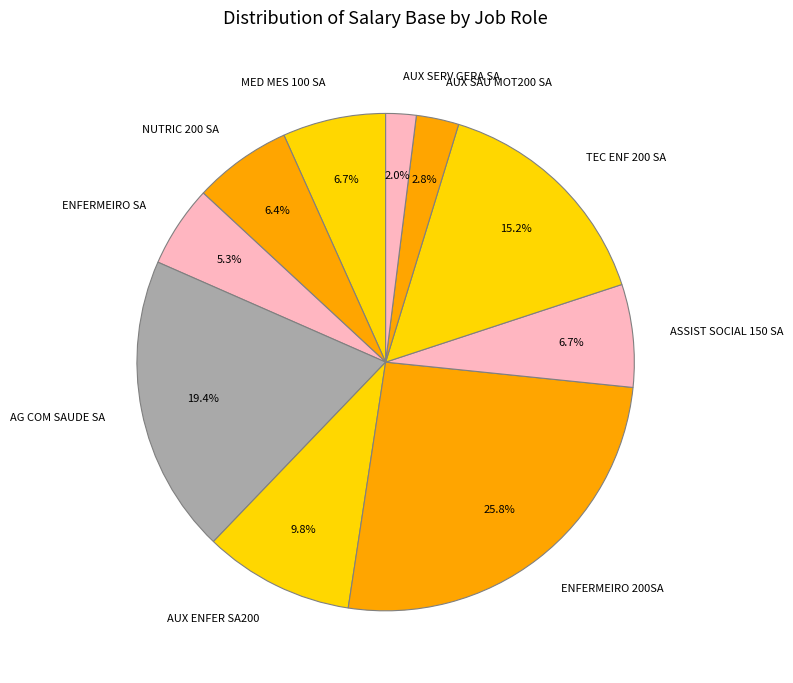

Between MED MES 100 SA and TEC ENF 200 SA, which is larger?

TEC ENF 200 SA